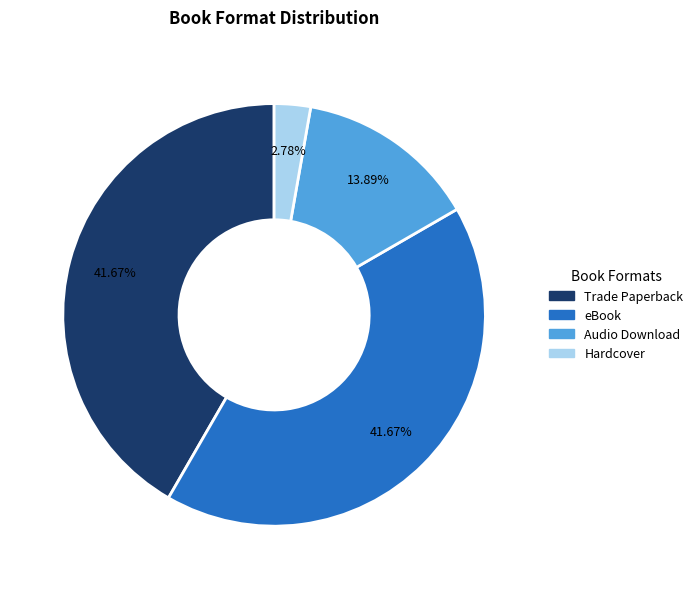

Count the number of slices in the pie.

4